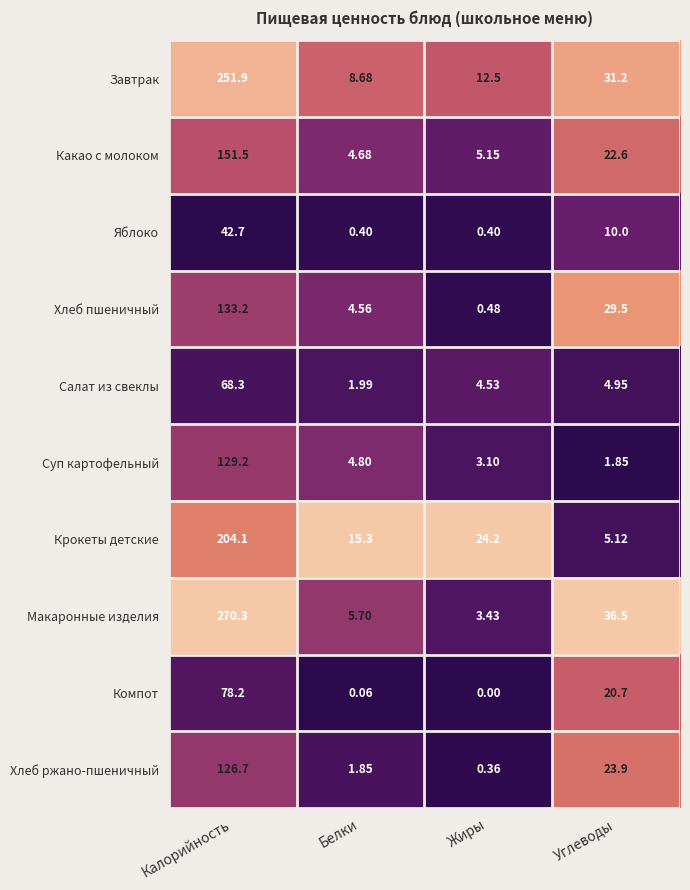

What is the total value across all series at Углеводы?

186.3